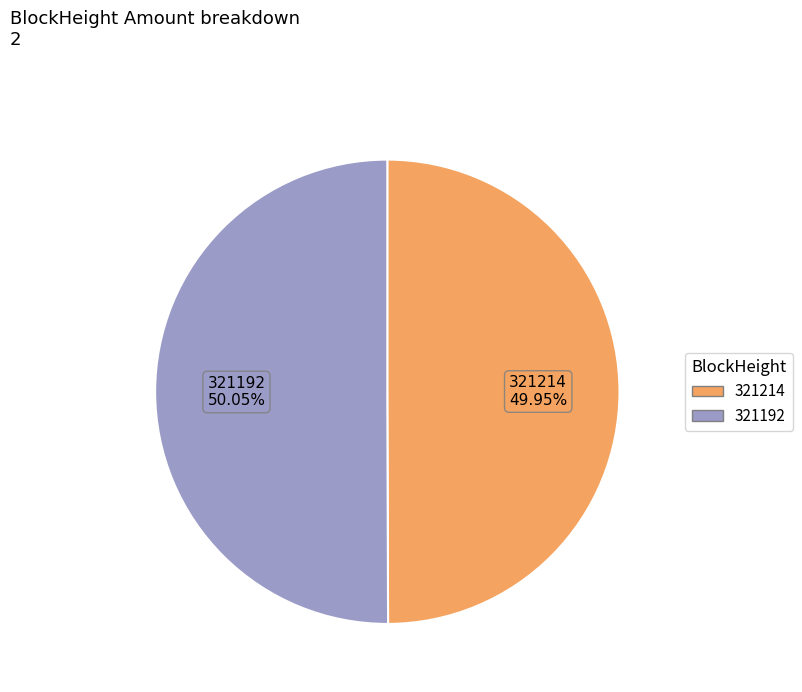

Is there a majority slice in this chart?

Yes